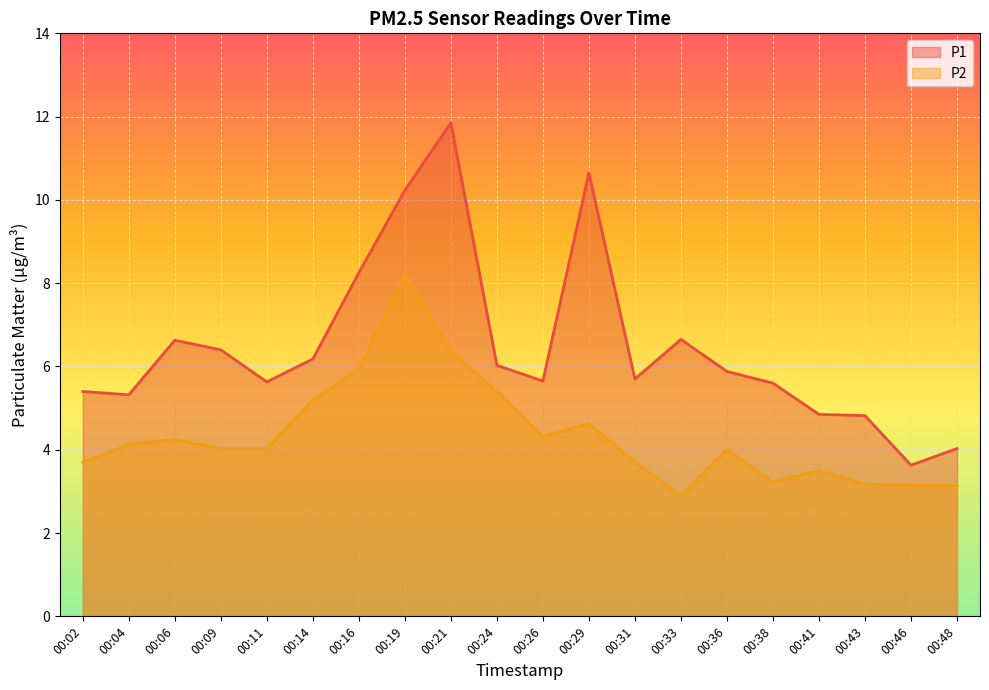

Does the chart display data point markers on the line(s)?

No